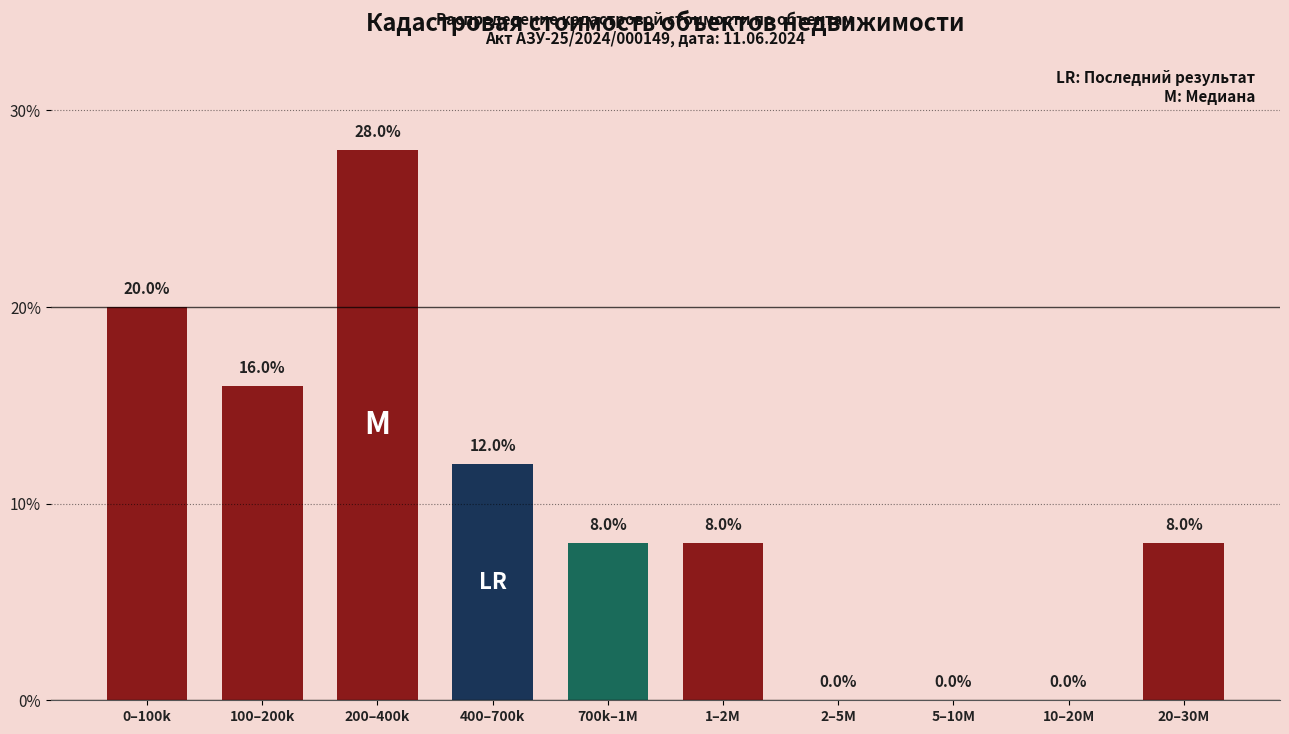

Reading left to right, transcribe all the data shown in this chart.

0–100k=20.0	100–200k=16.0	200–400k=28.0	400–700k=12.0	700k–1M=8.0	1–2M=8.0	2–5M=0.0	5–10M=0.0	10–20M=0.0	20–30M=8.0